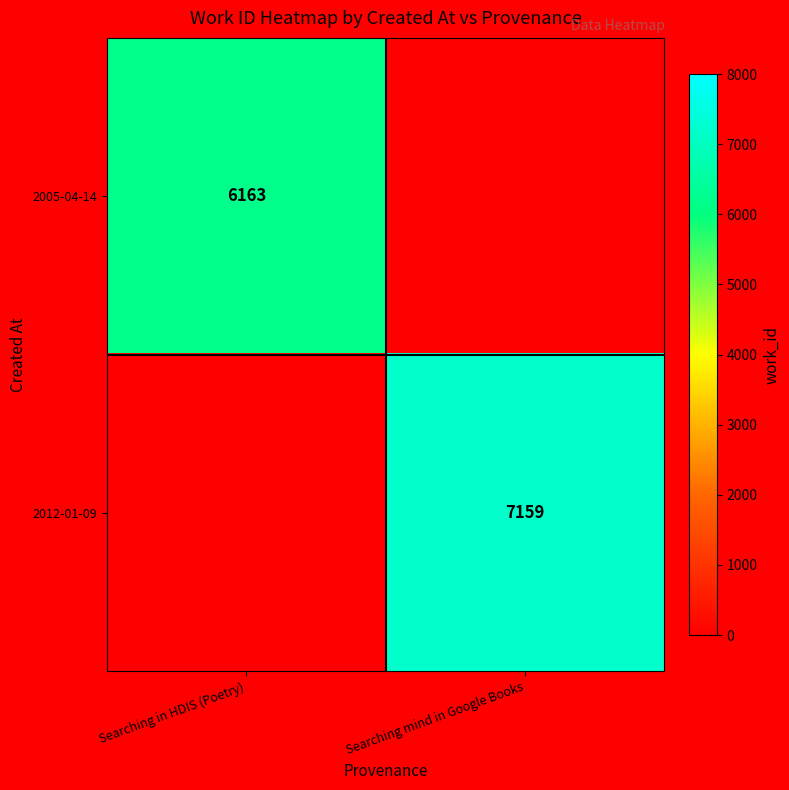

Is it true that 2005-04-14 equals 6163 at Searching in HDIS (Poetry)?

True